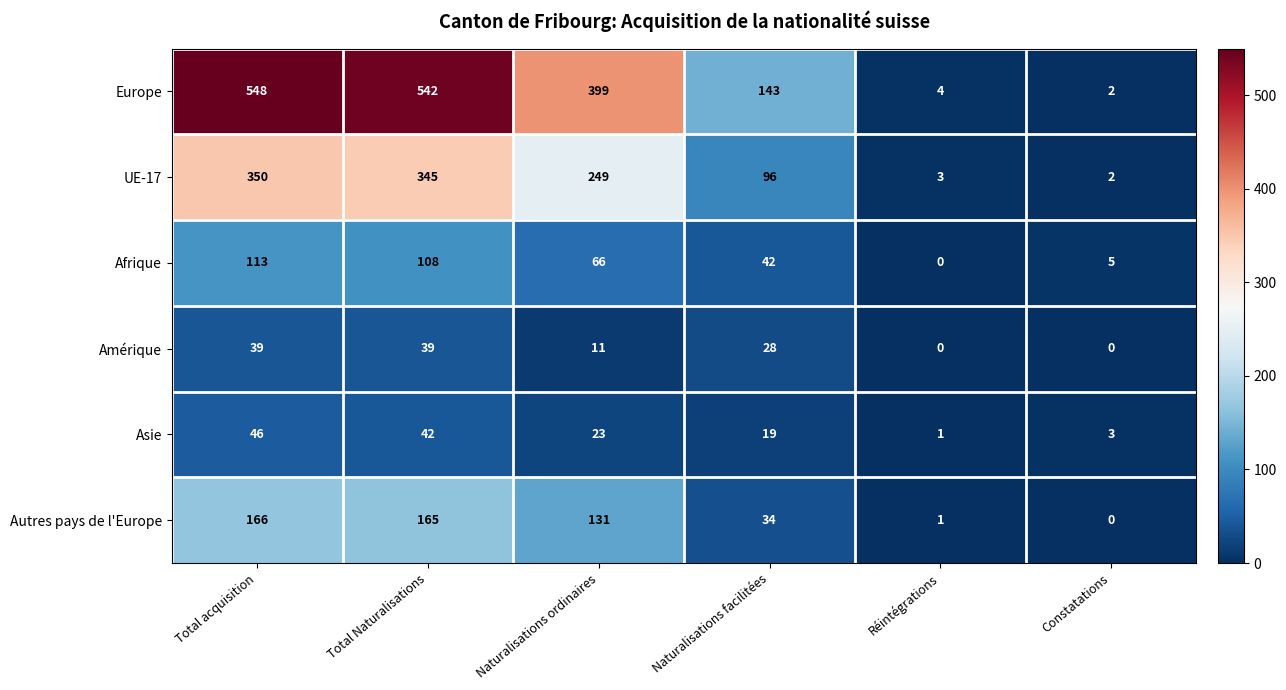

What is the difference between the highest and lowest values at Total acquisition?

509